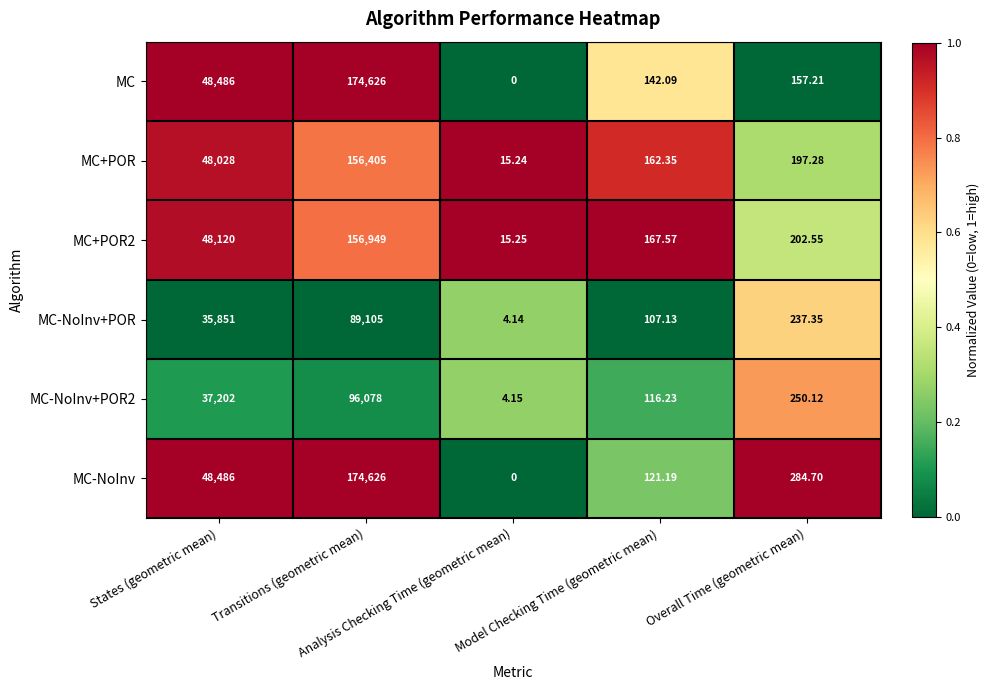

Which series has the largest total across all categories?

MC-NoInv